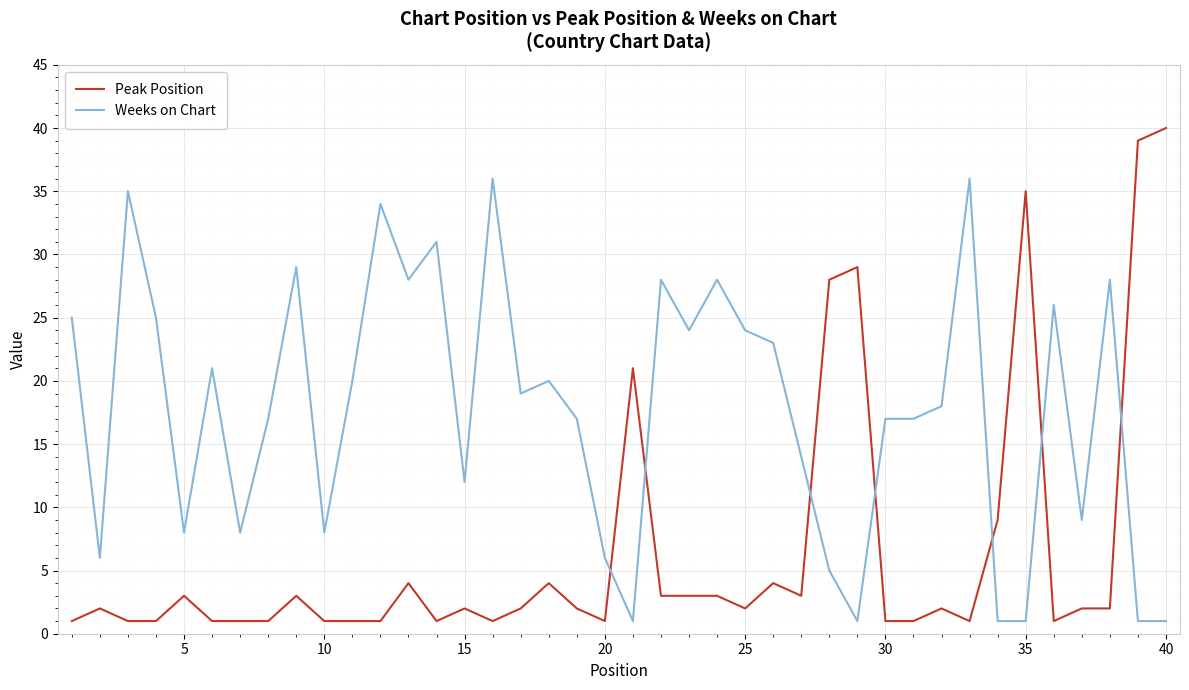

True or false: Weeks on Chart has more than 0 points higher than both neighbors.

True